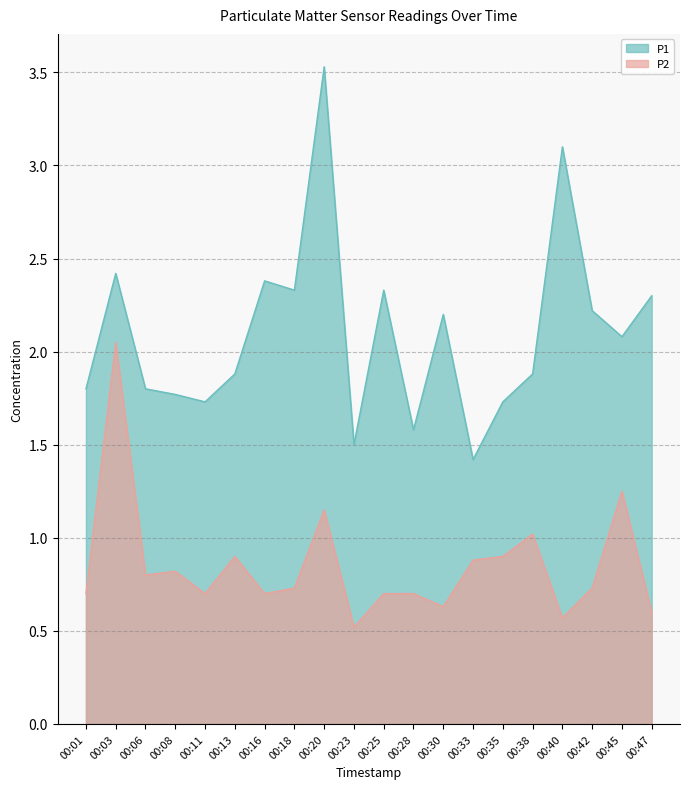

How many series are shown in this chart?

2